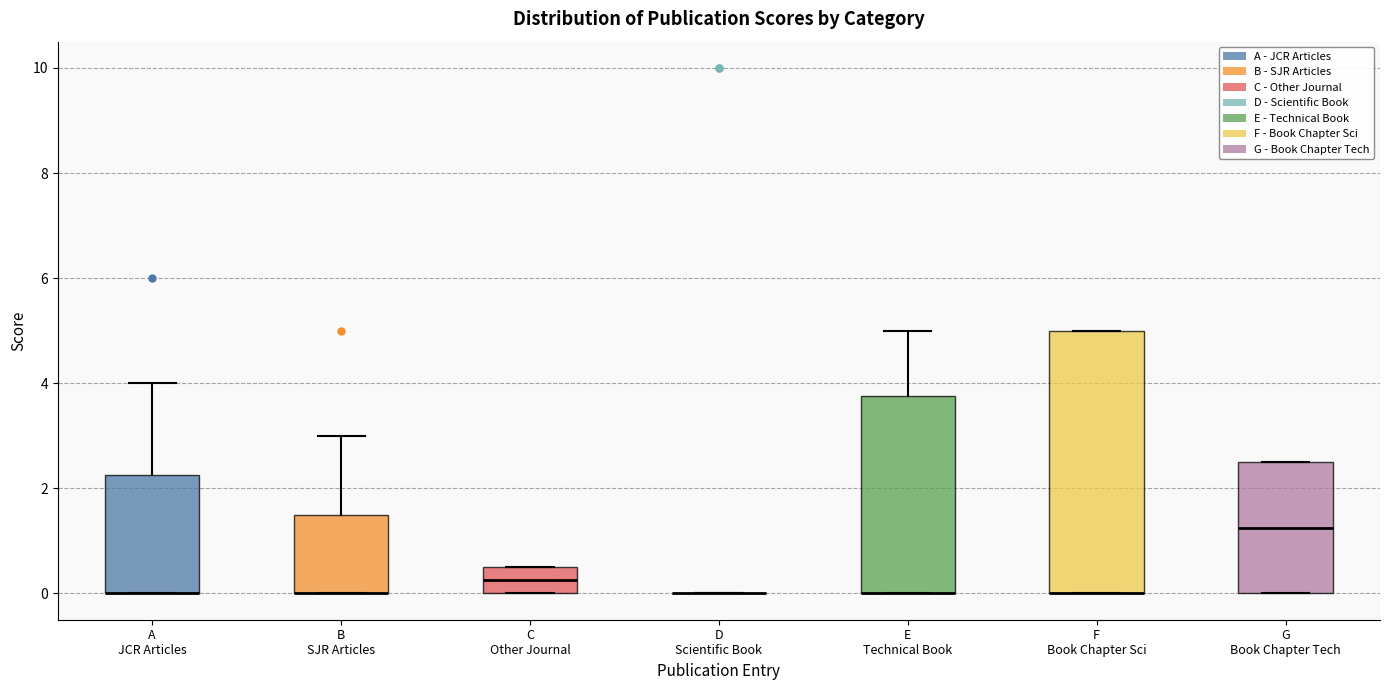

Which box is the tallest, from its lower edge to its upper edge?

F Book Chapter Sci